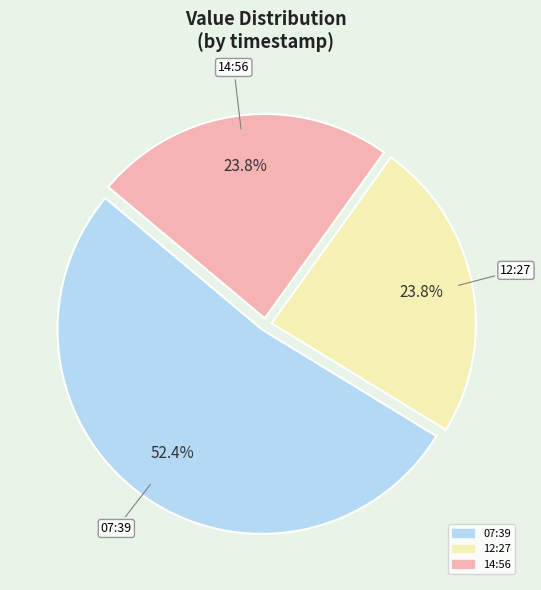

Is there any slice that represents more than half of the pie?

Yes